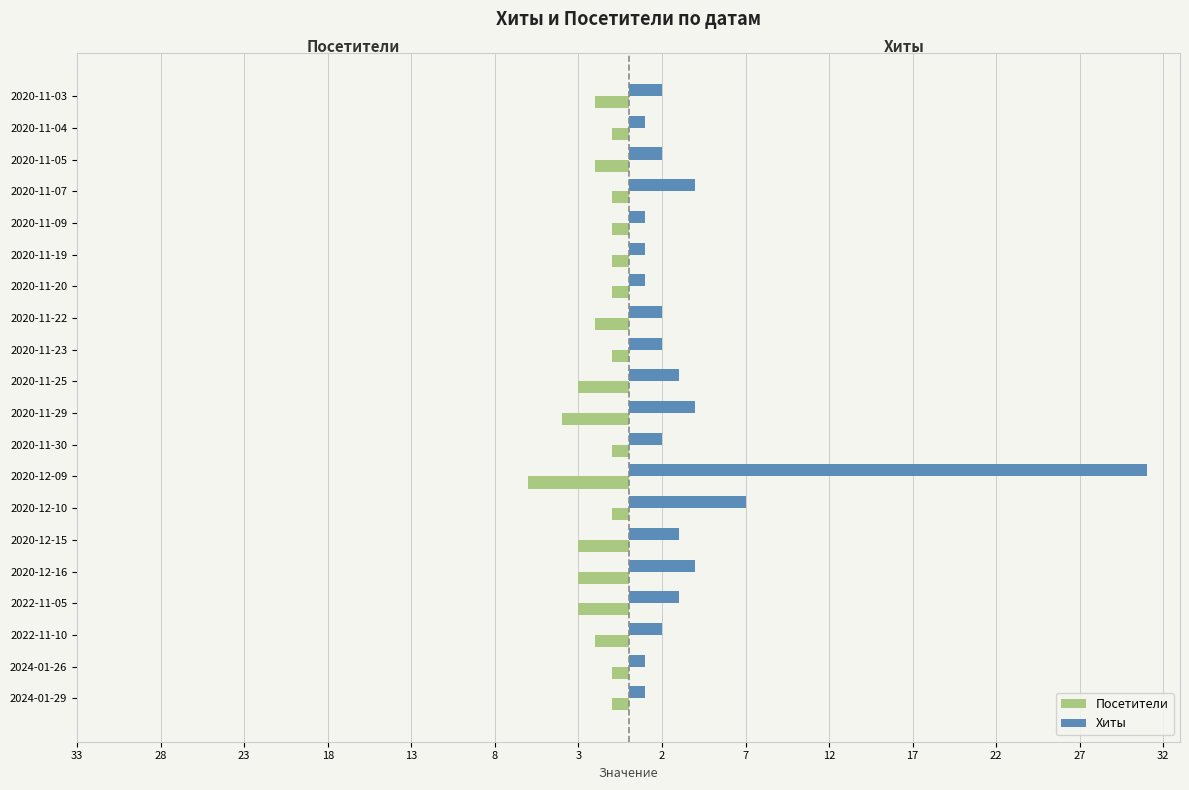

At how many categories does at least one series exceed 19?

1